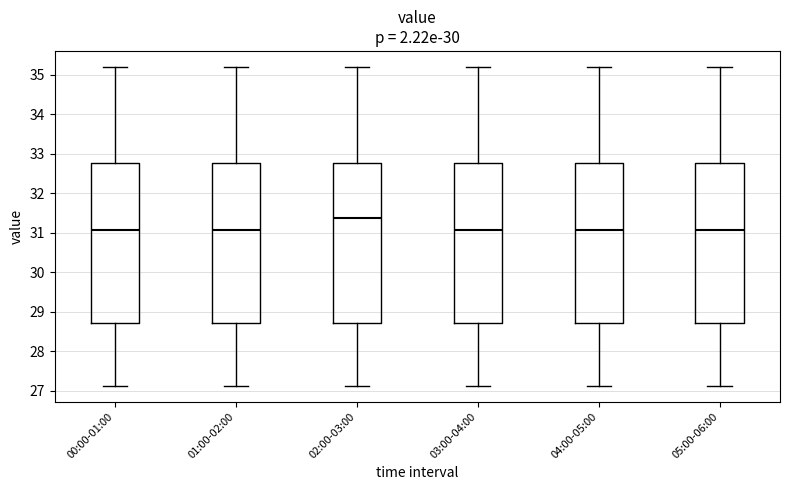

Where does the median line of the box for 00:00-01:00 sit on the y-axis? The values are not printed on the chart, so give them approximately, as read against the axis.

31.1